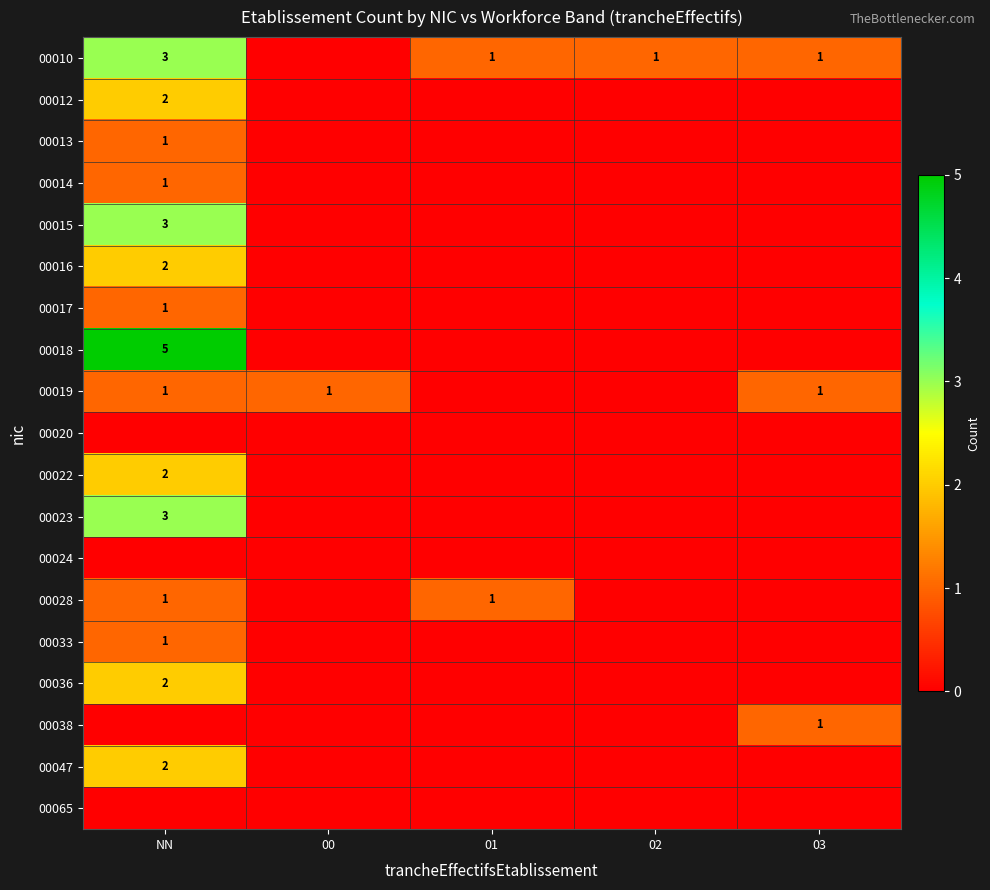

True or false: 00033 has a value of 2 at NN.

False